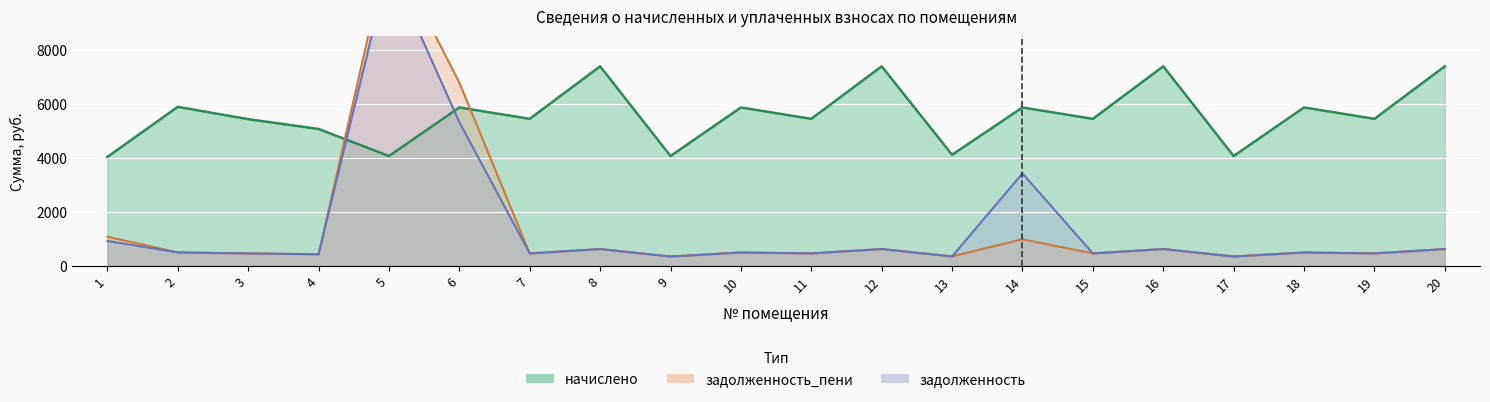

What is the difference between the задолженность values at 18 and 7?

34.6